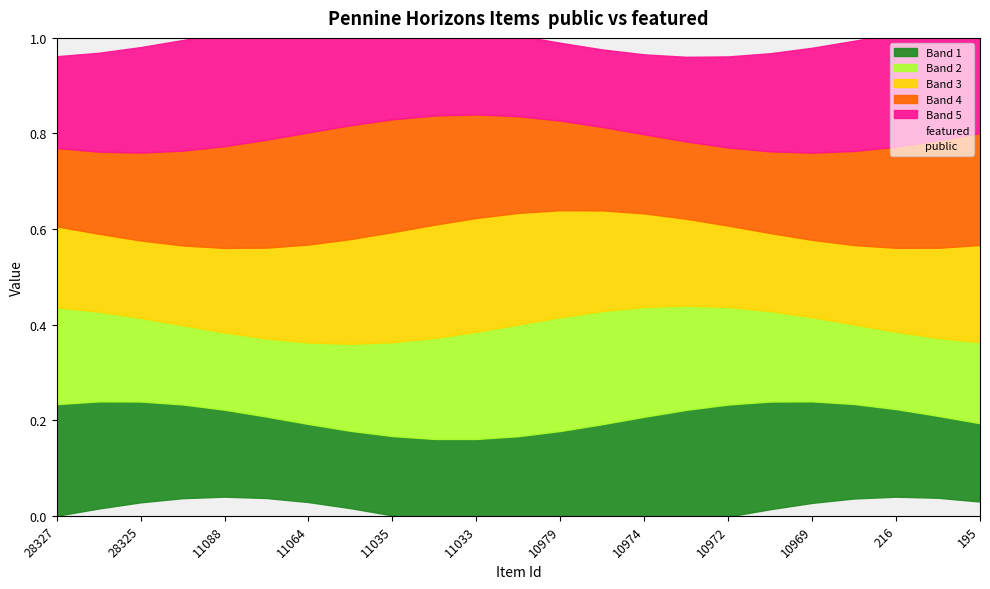

True or false: featured and public intersect in this chart.

False